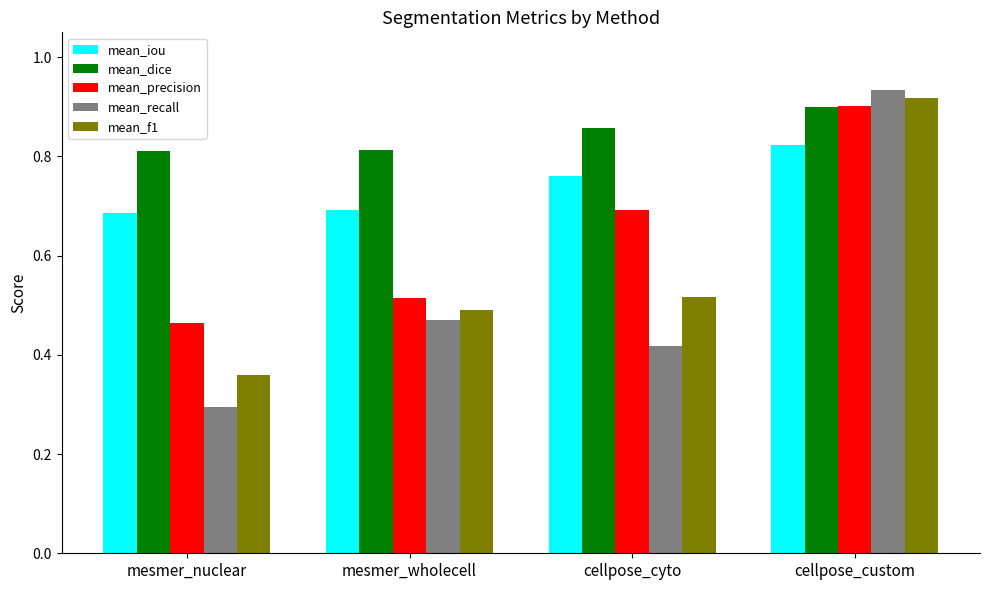

What is the label of the 2nd bar from the left?

mesmer_wholecell